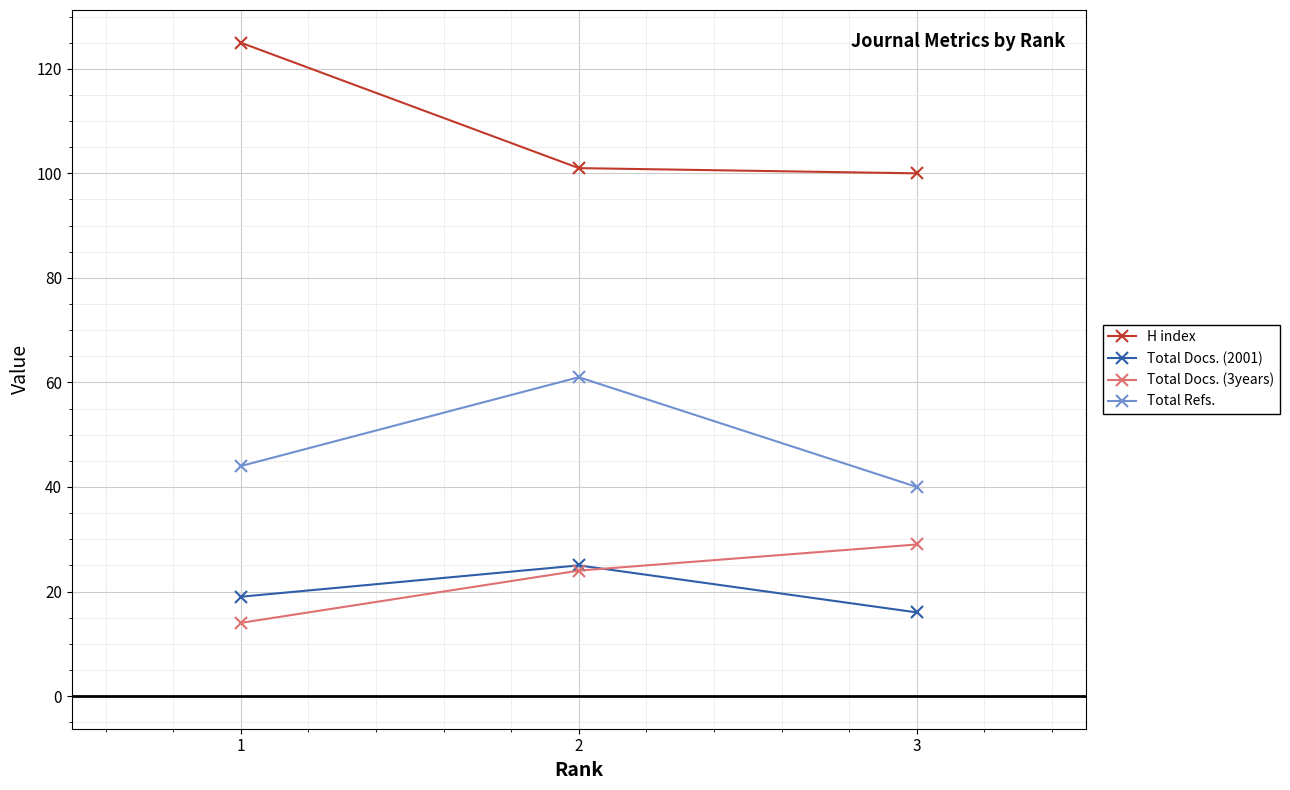

At how many categories does at least one series exceed 24?

3